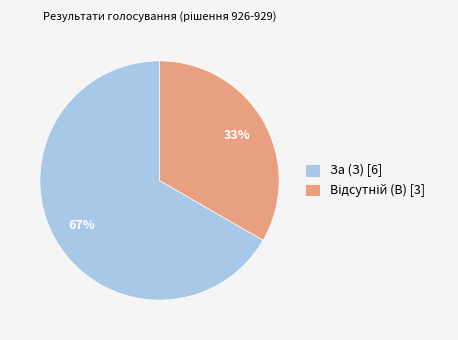

Is it true that За (З) [6] is 56% of the pie?

False